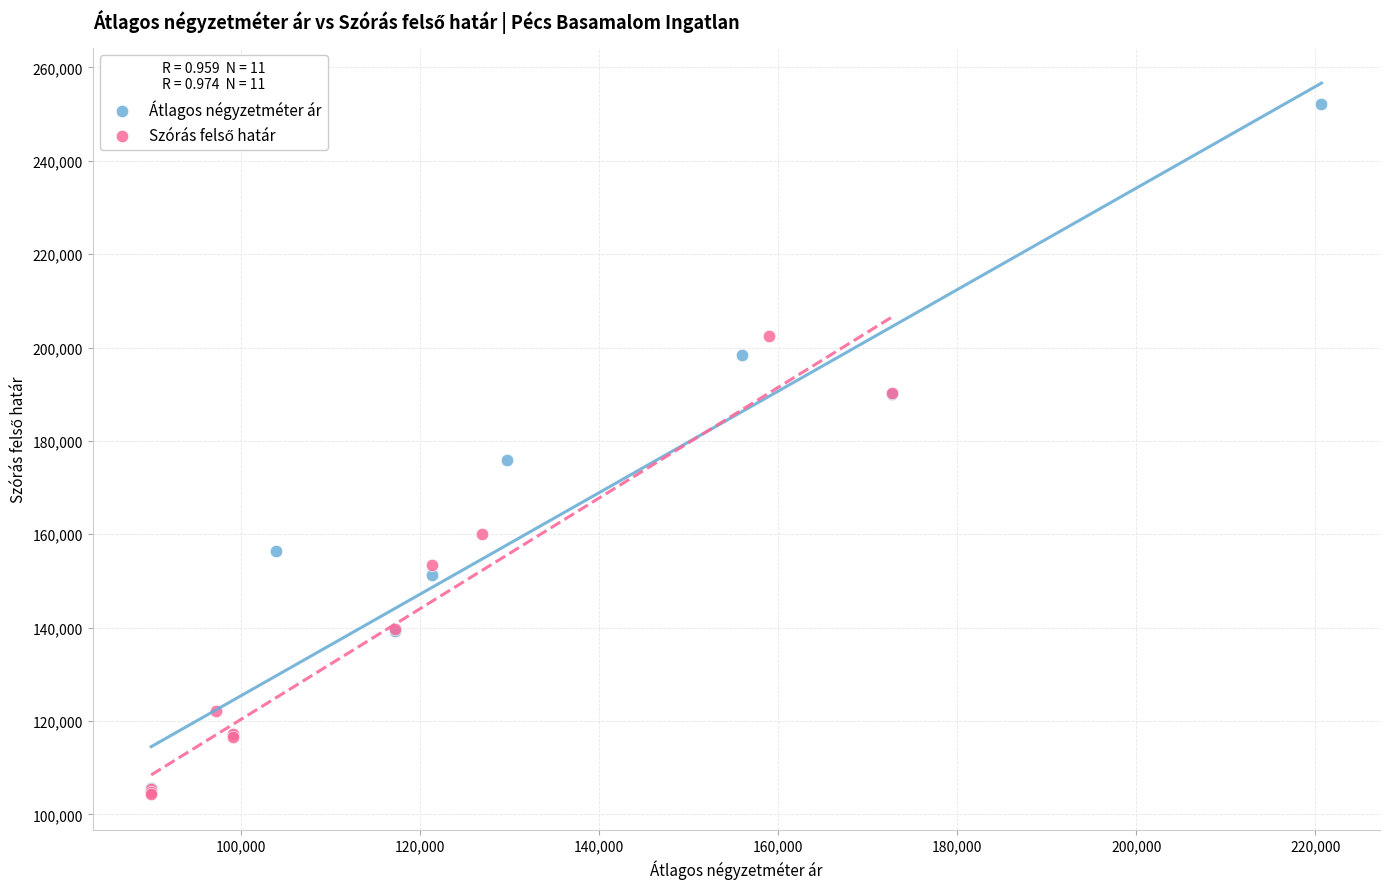

Which series reaches the maximum Y coordinate?

Átlagos négyzetméter ár